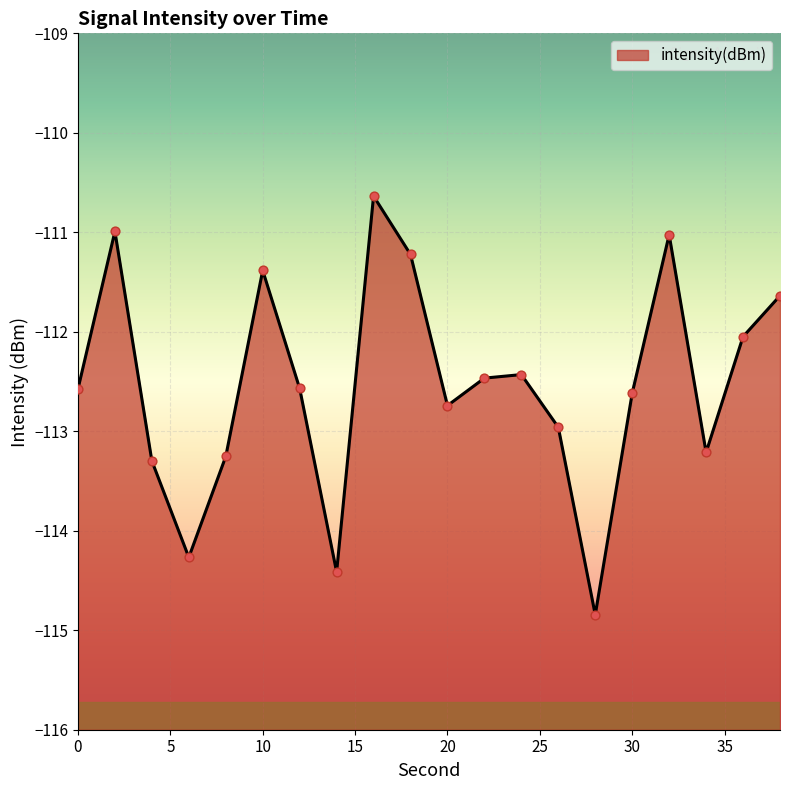

Which has a higher value, 18 or 20?

18